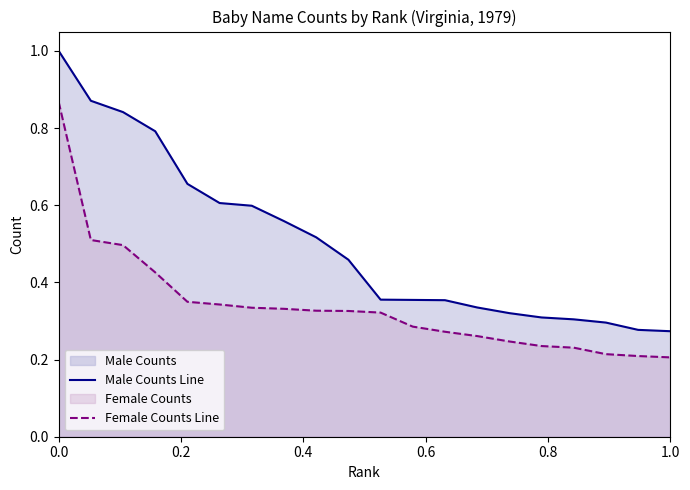

How many distinct data groups are displayed?

2